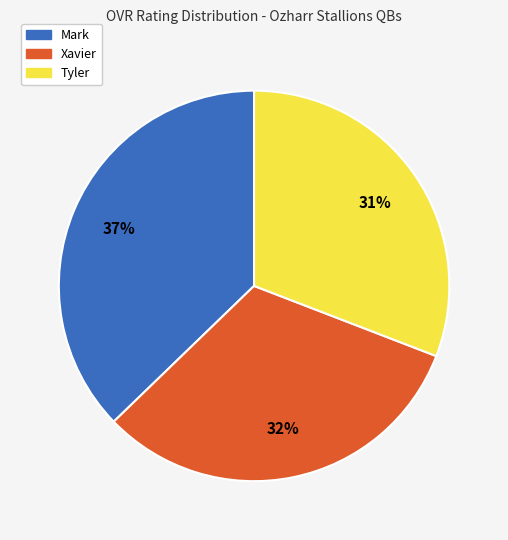

True or false: Mark accounts for 46% of the total.

False